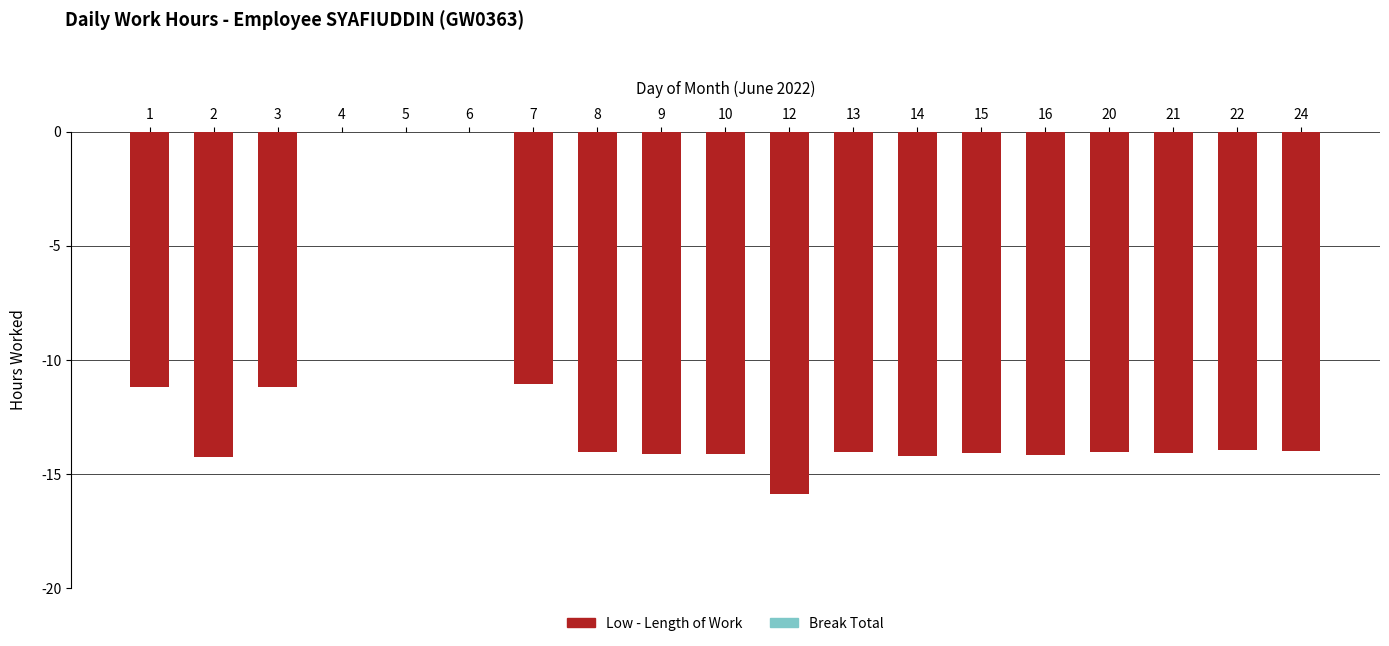

The value at 21 is -14.1. True or false?

True